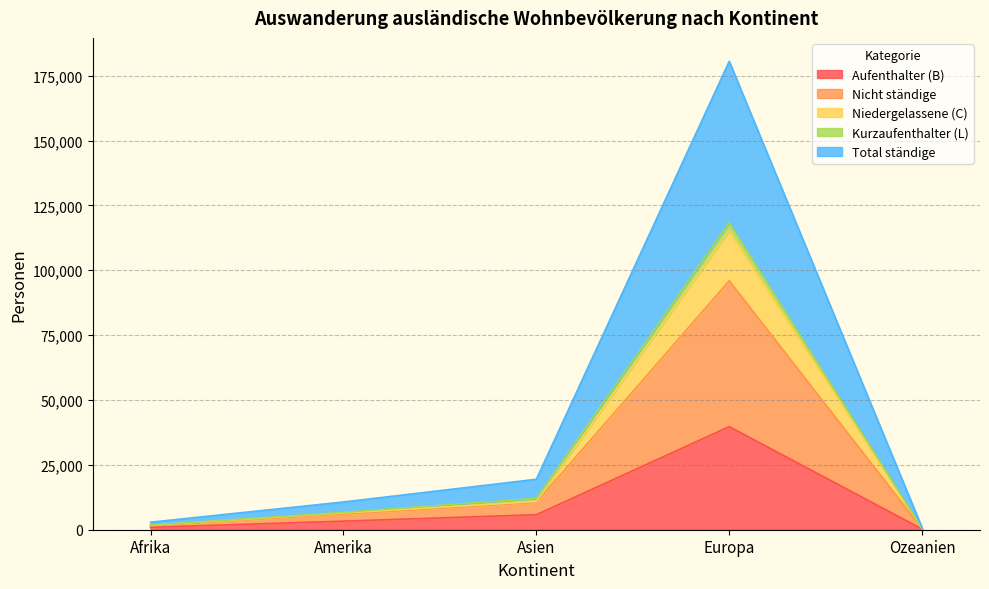

What value does the Nicht ständige series have at Afrika, to the nearest 10?

1700